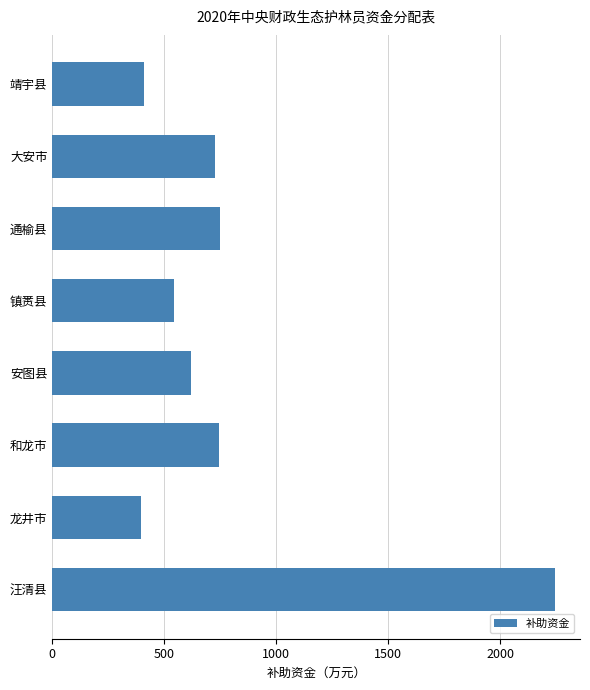

What is the label of the 3rd bar from the bottom?

和龙市